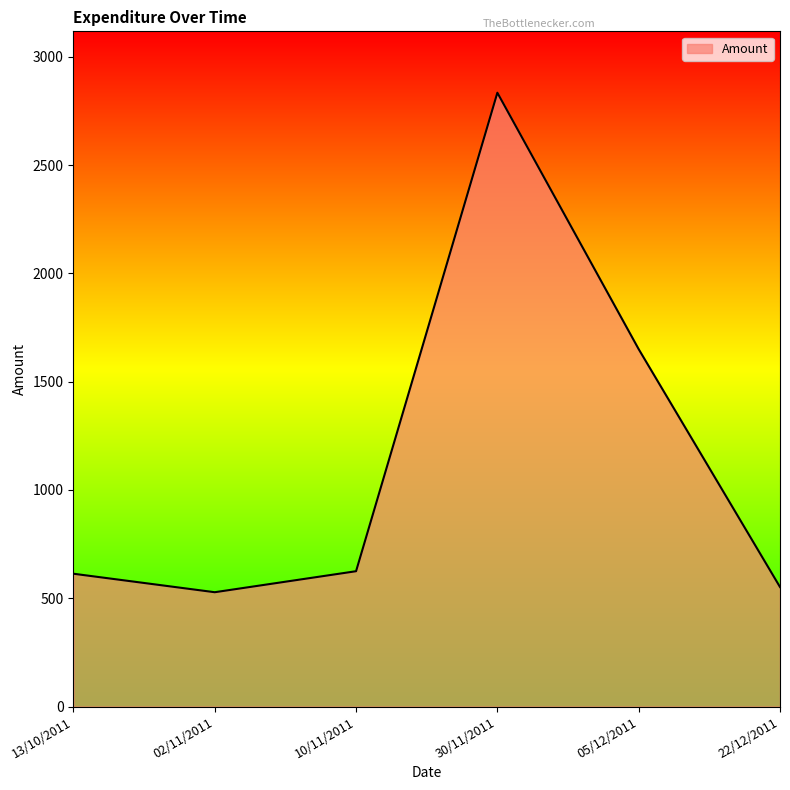

How many interior local valleys (lower than both neighbors) does the data have?

1